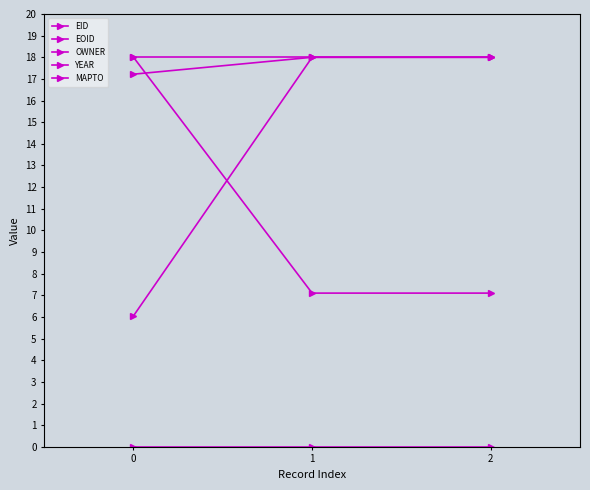

The YEAR series shows 31.5 at 0. True or false?

False